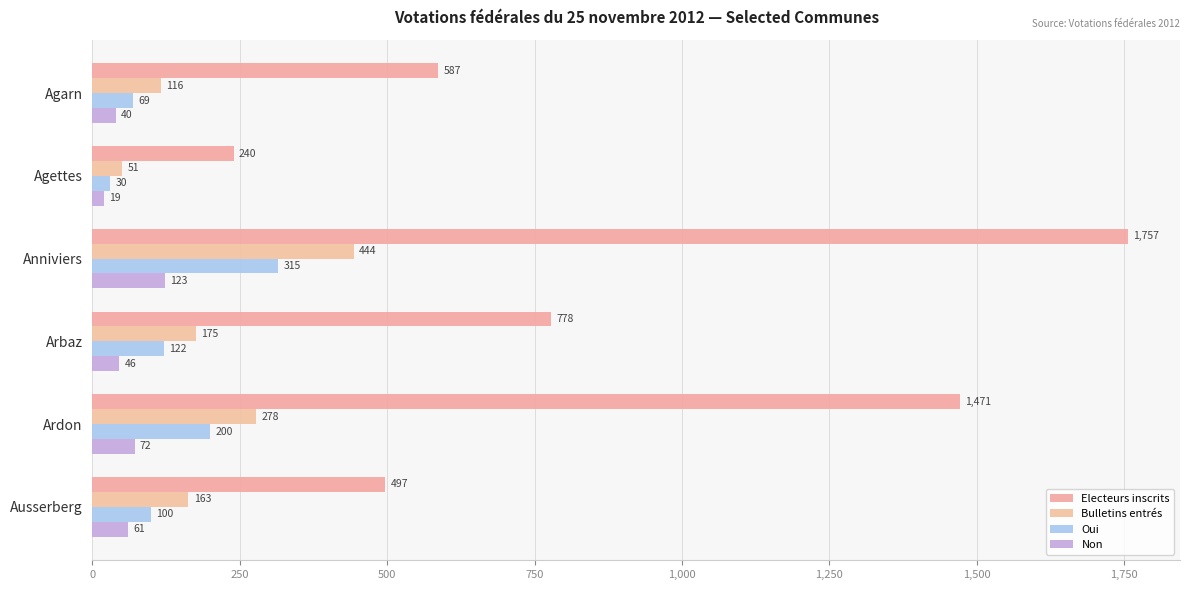

What is the difference between the second highest and second lowest values in the Oui series?

131